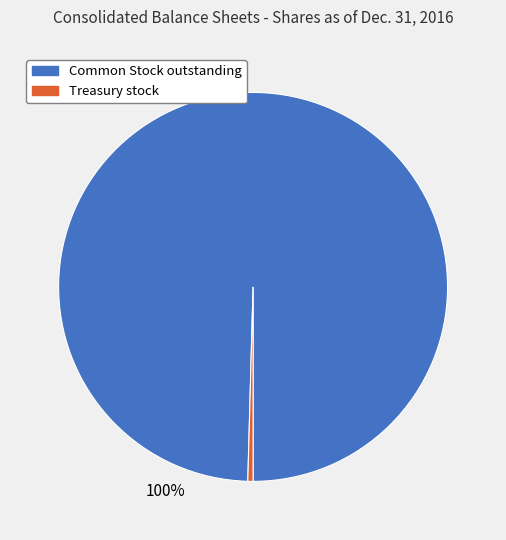

To the nearest percent, what is the average slice percentage?

50%